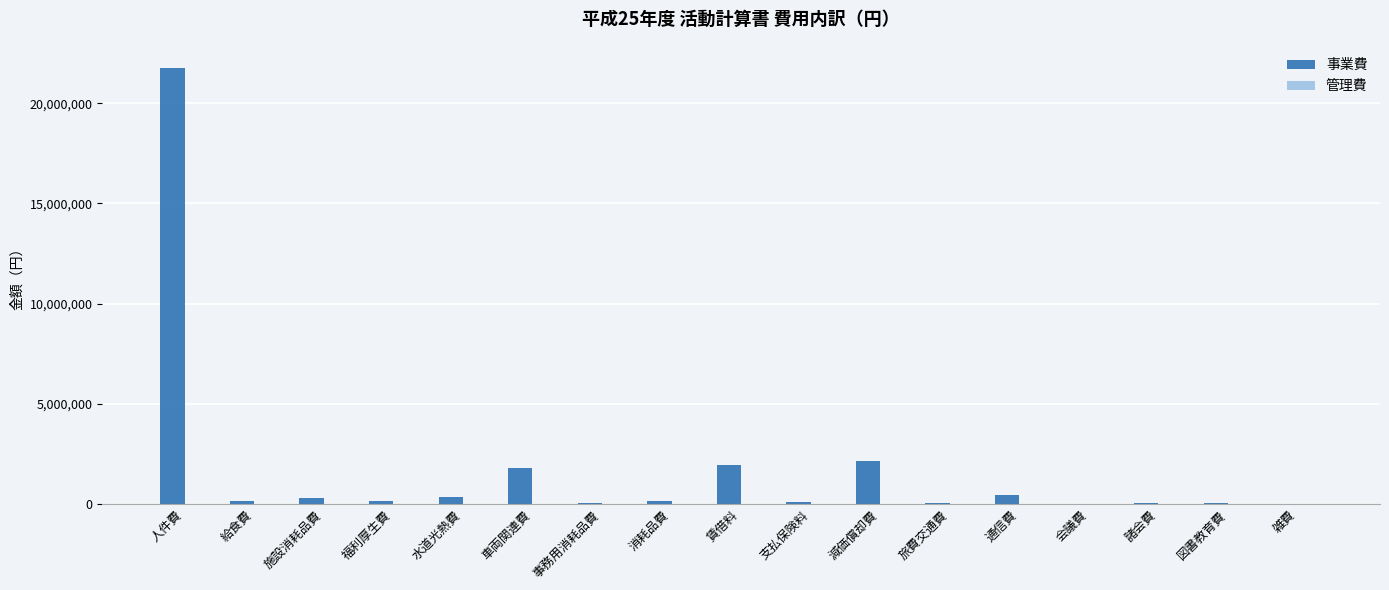

Are the bars grouped side by side (vs. stacked)?

Yes